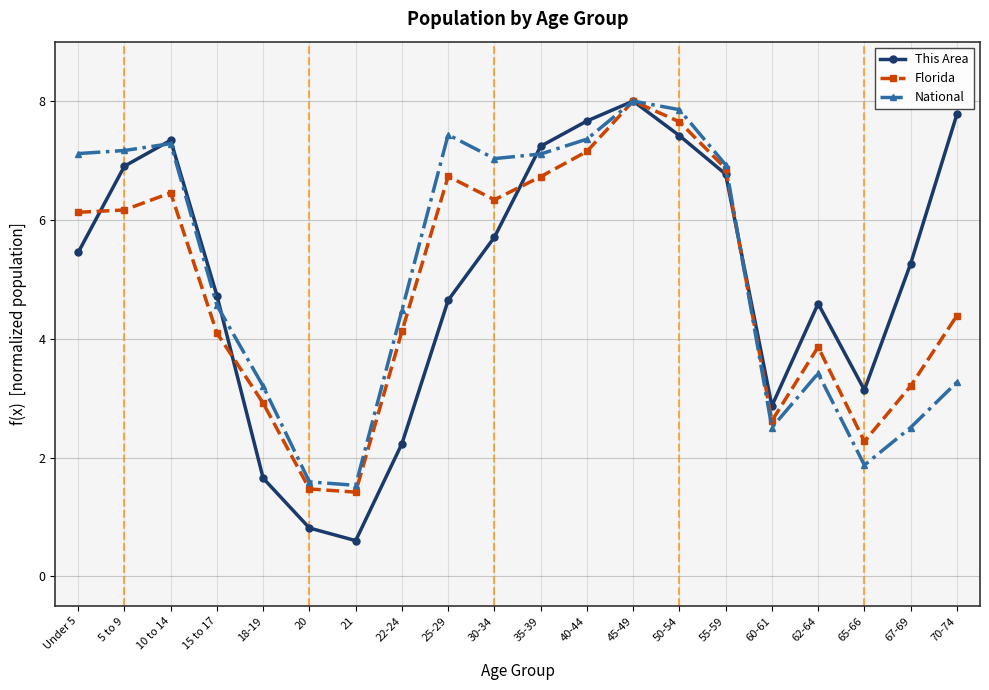

How many lines are shown in the chart?

3